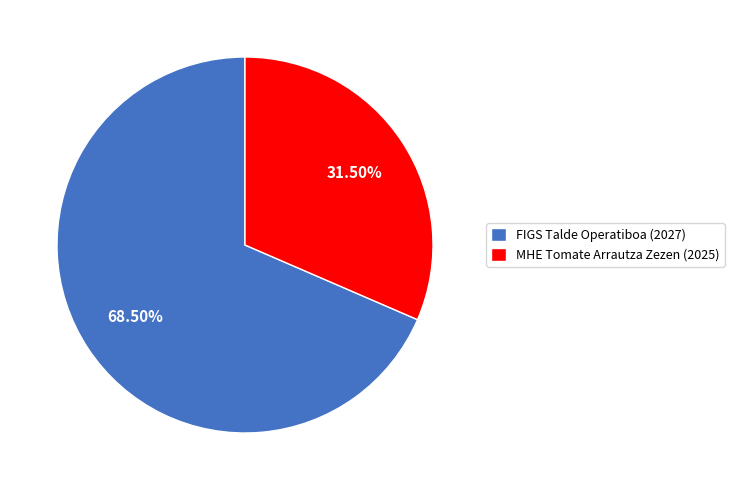

Combined, do FIGS Talde Operatiboa (2027) and MHE Tomate Arrautza Zezen (2025) account for over 50%?

Yes